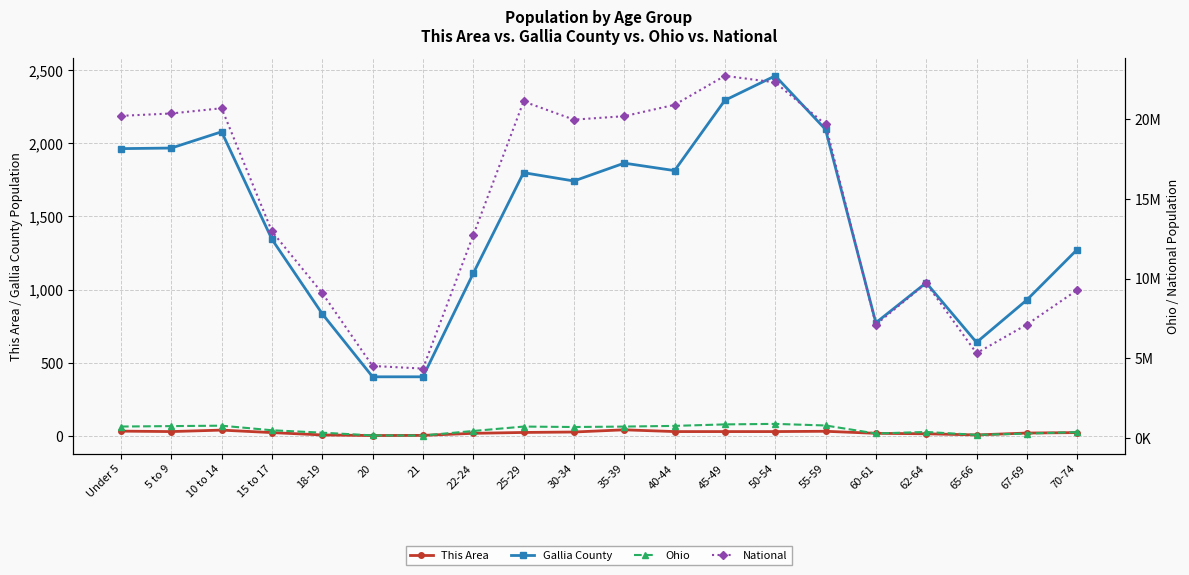

True or false: This Area and National intersect in this chart.

False